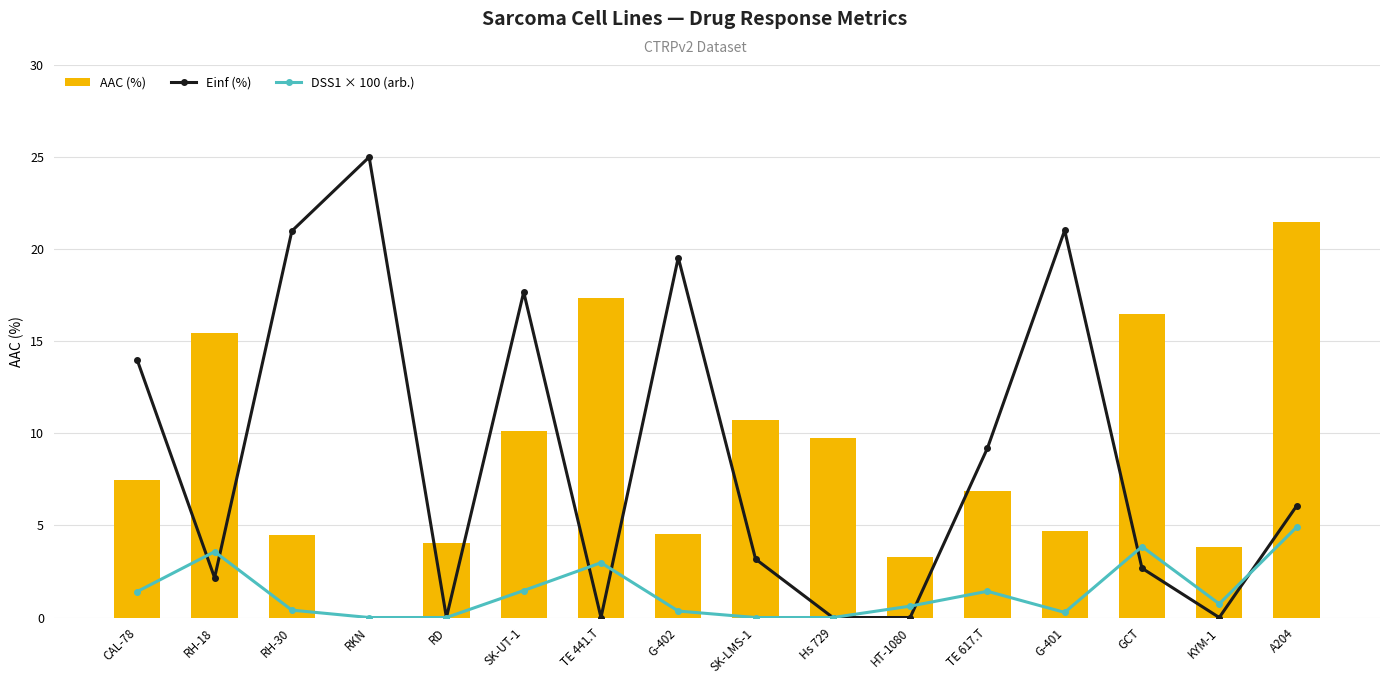

What is the spread (max minus min) of values at RKN?

100.0